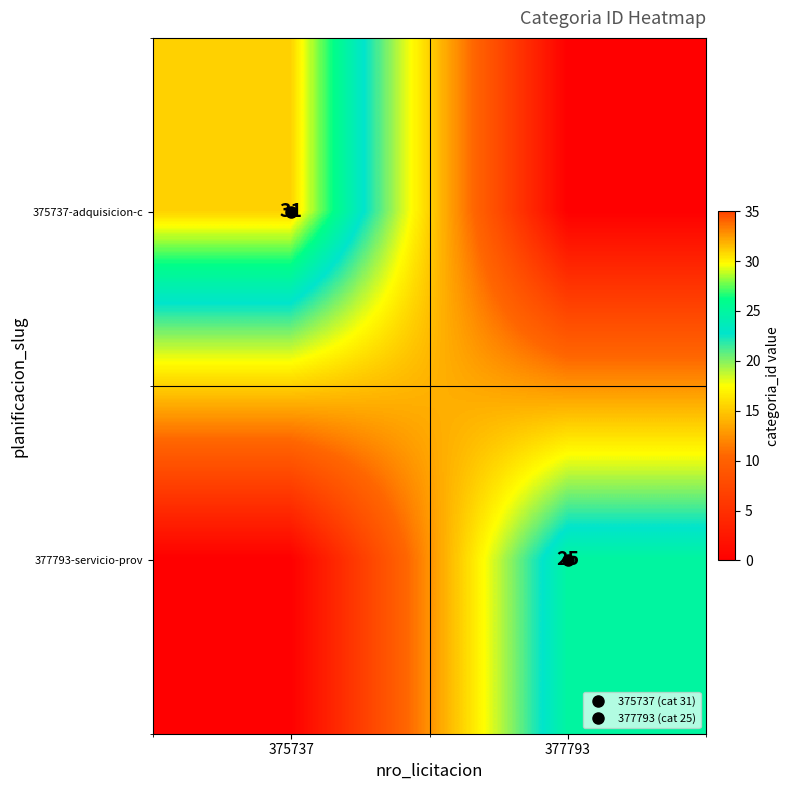

Rank the series at 375737 from highest to lowest value.

375737-adquisicion-c, 377793-servicio-prov